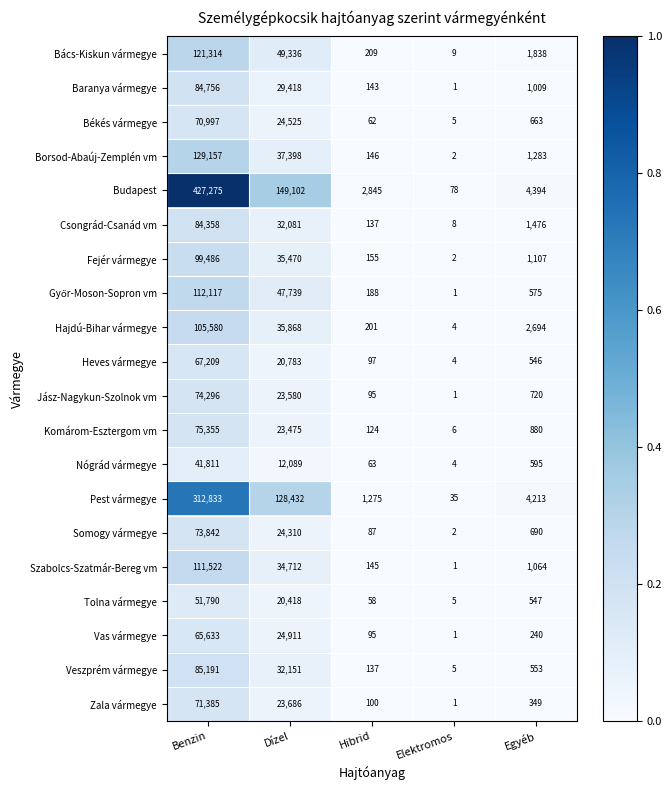

At which label is Pest vármegye closest to 156434?

Dízel